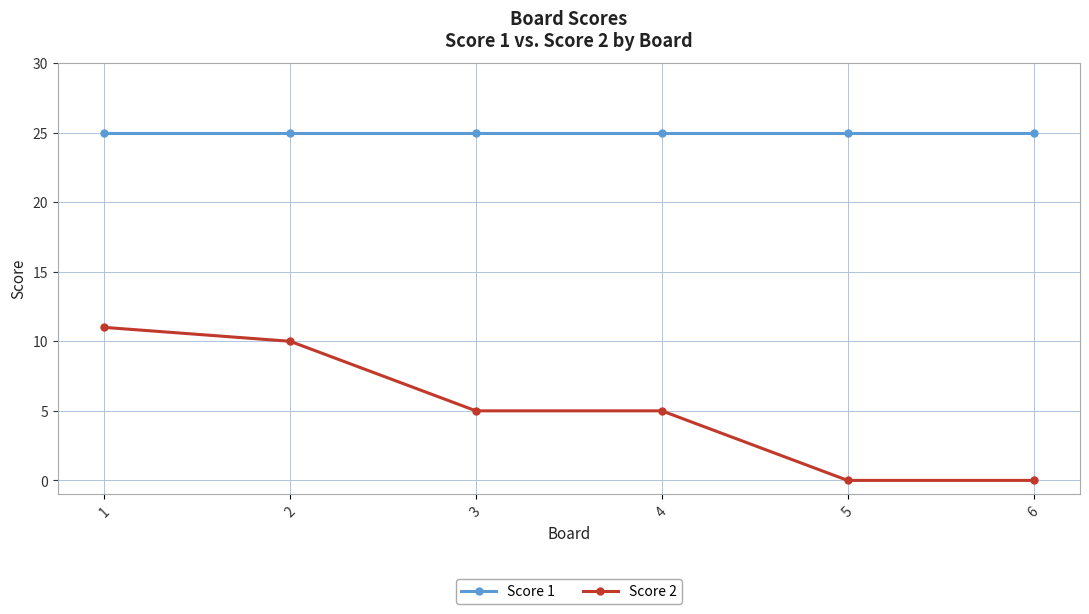

What is the sum of all Score 1 values?

150